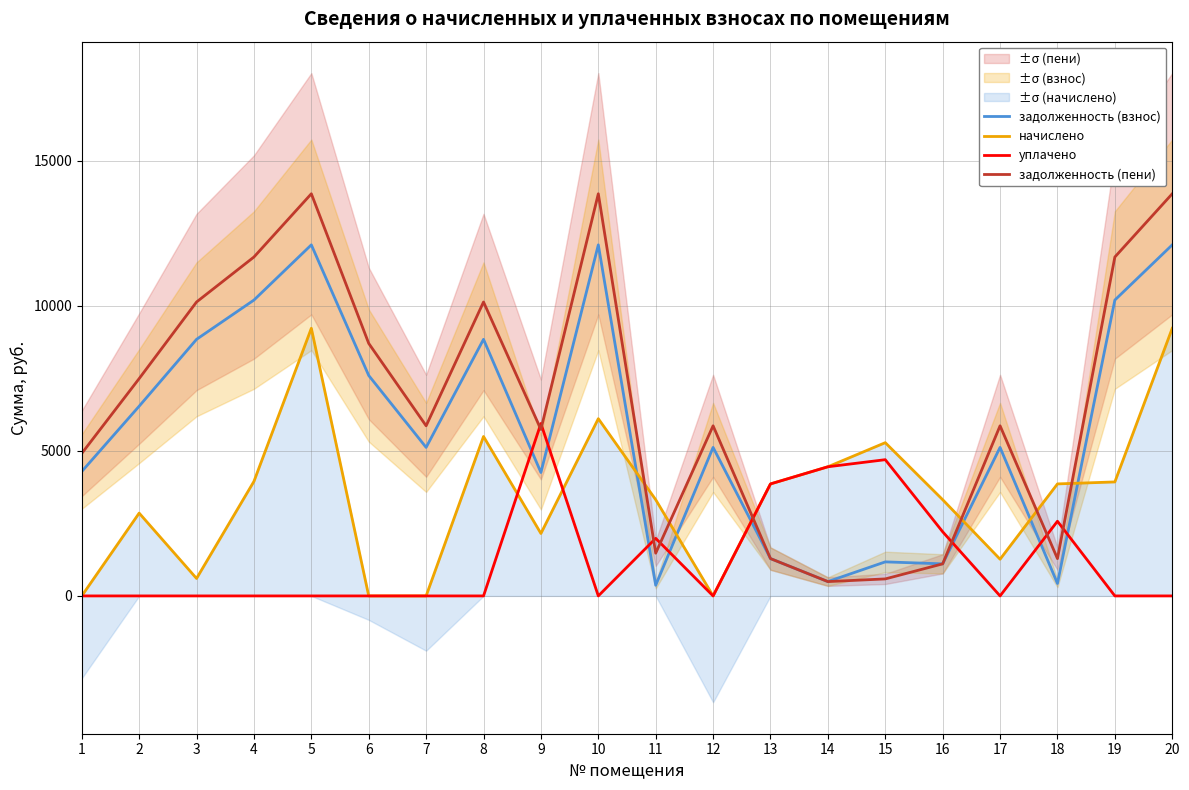

At which category does the chart reach its peak across all series?

5